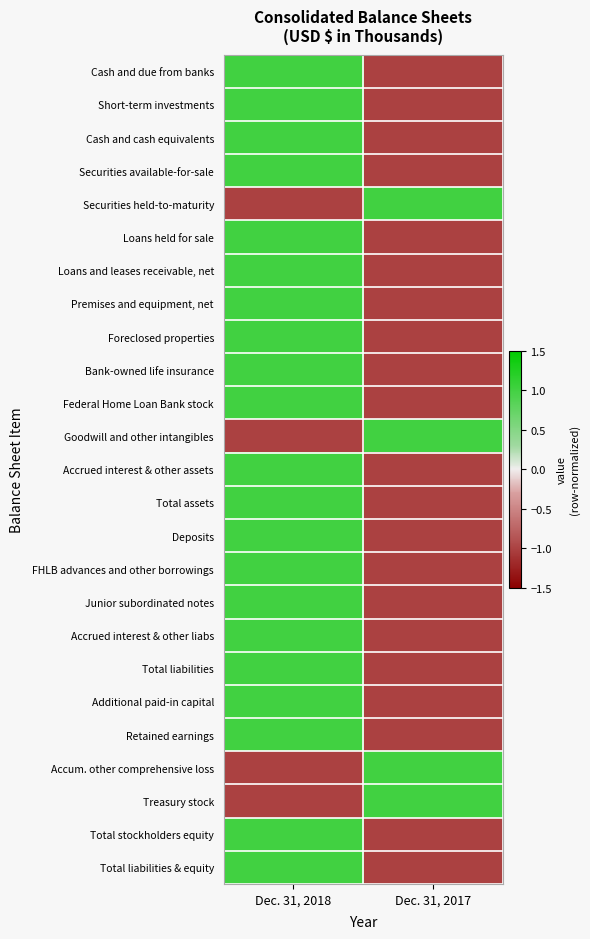

Count the number of categories in the chart.

2